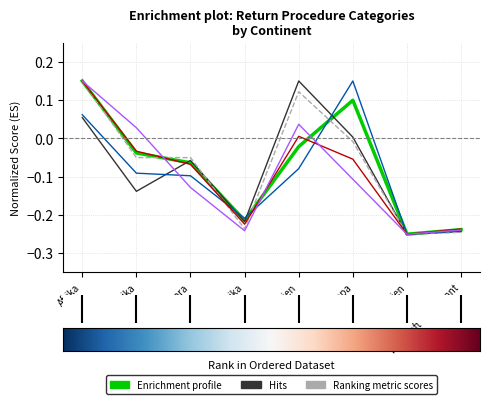

At which category is the sum across all series the highest?

Afrika